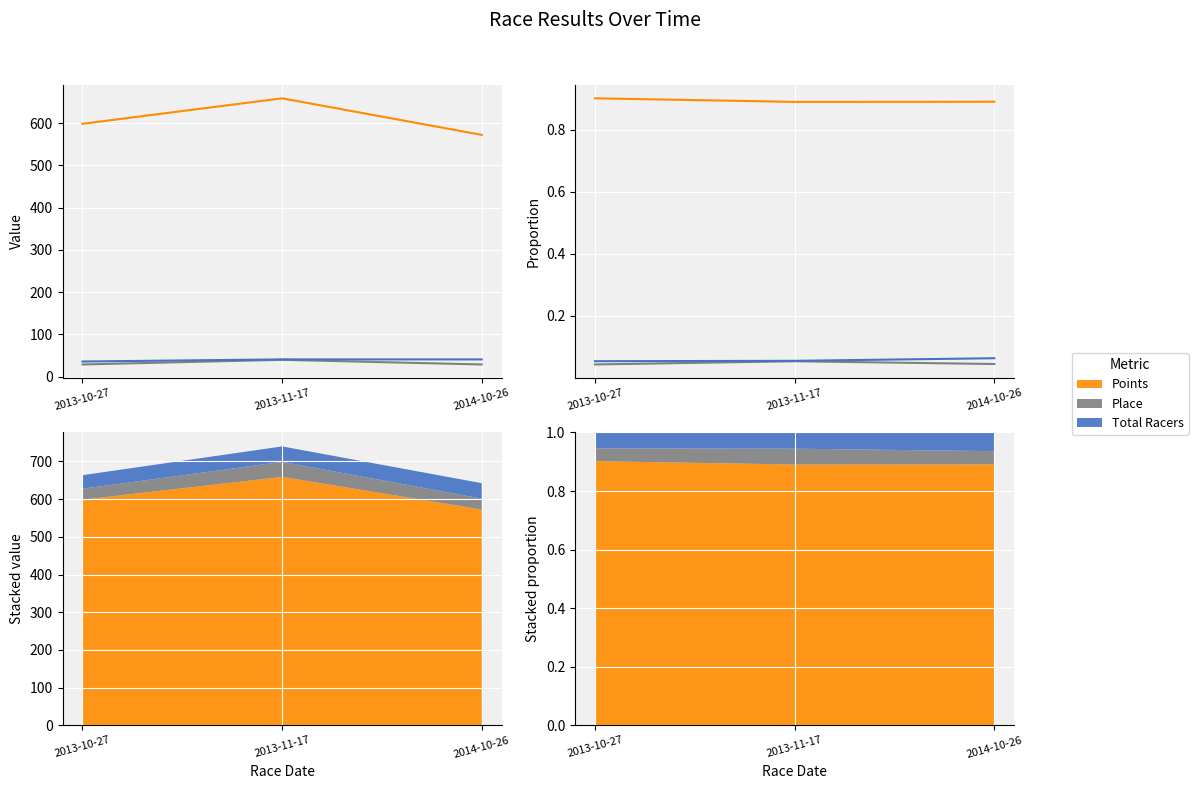

What is the label of the 3rd point from the right?

2013-10-27